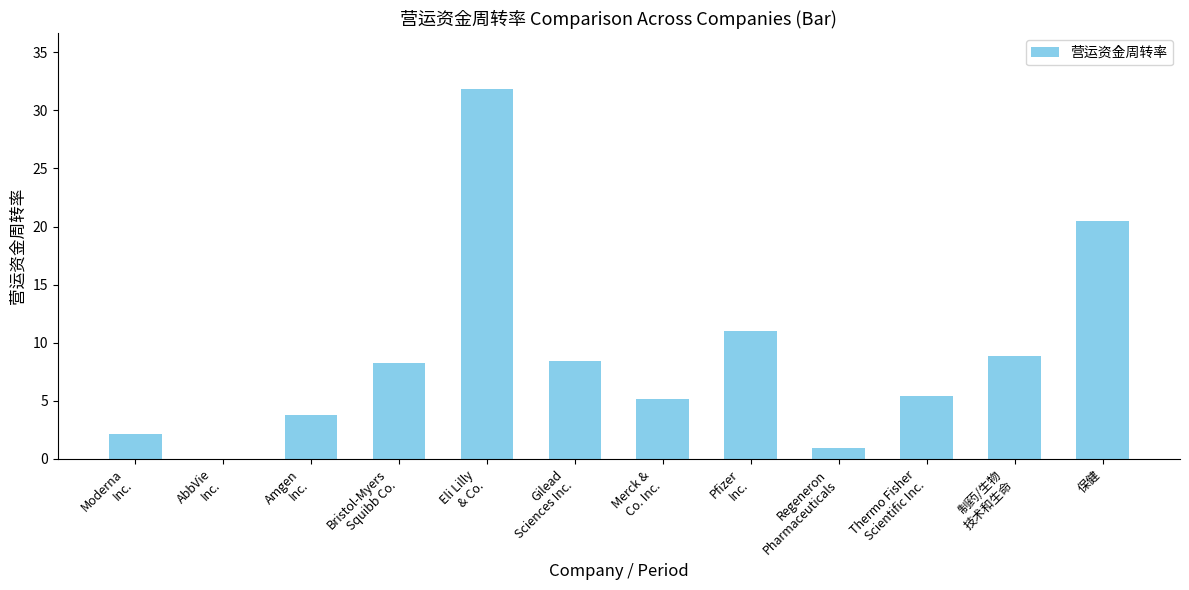

What is the change in value from Pfizer
Inc. to 制药/生物
技术和生命?

-2.2